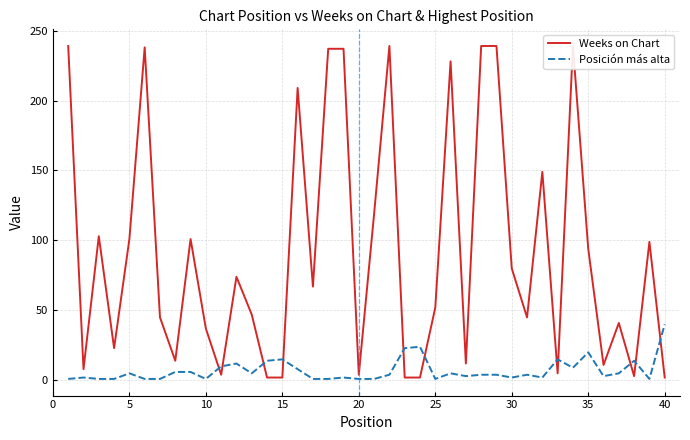

Is it true that Posición más alta equals 40 at 40?

True